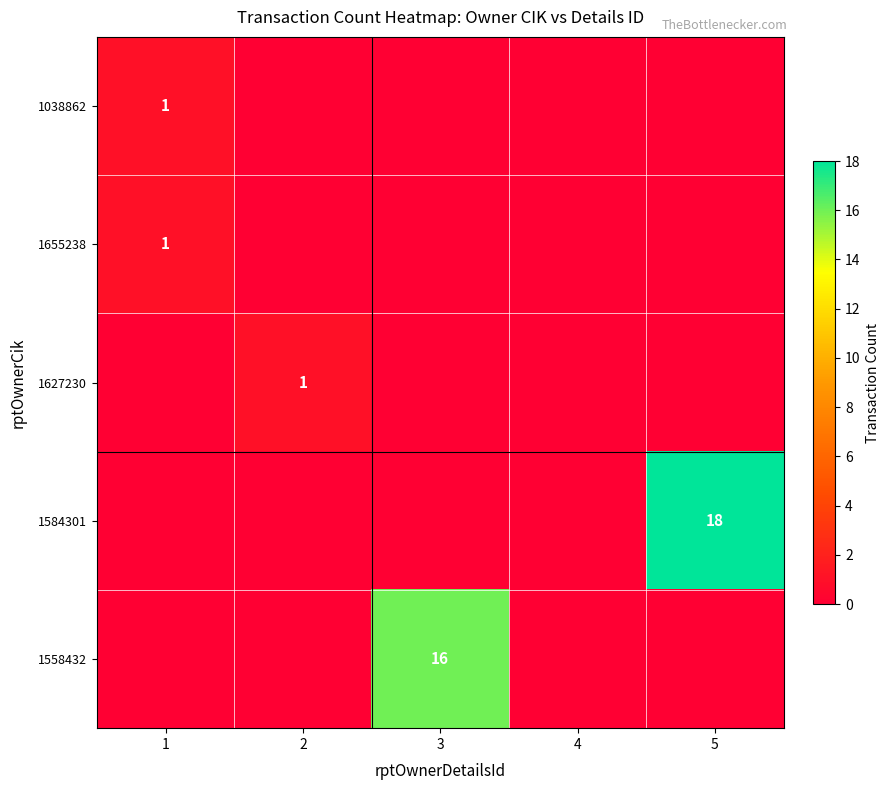

Is it true that 1038862 equals 2 at 1?

False